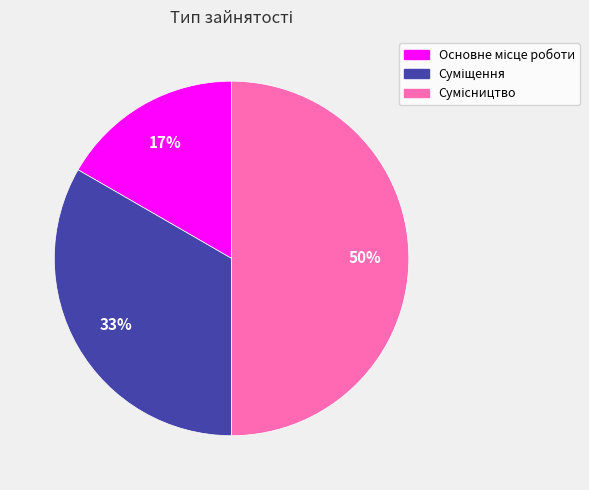

To the nearest percent, what is the difference between the largest and smallest slice percentages?

33%